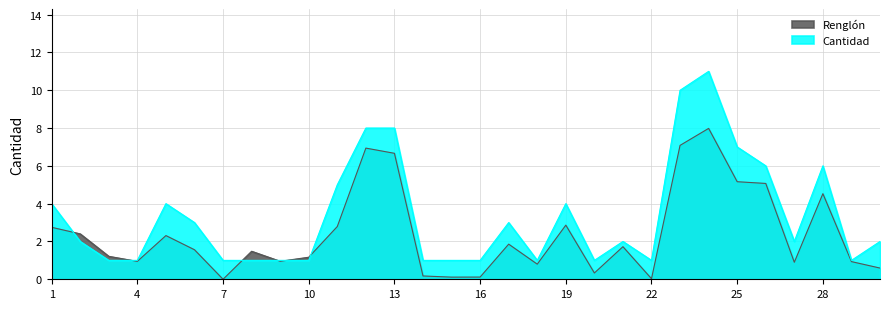

Count the values in the range 1 to 5.

23